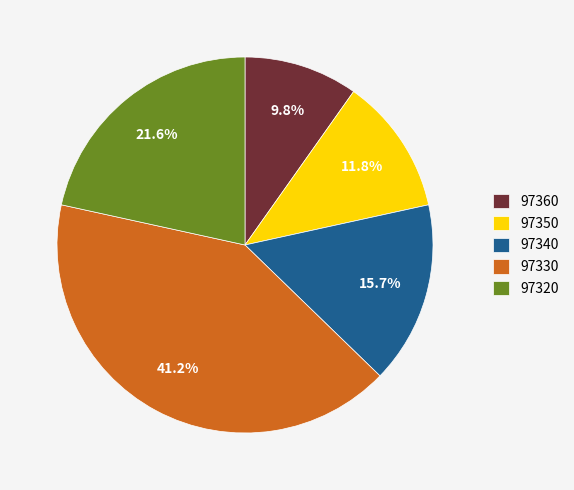

Do 97340 and 97320 together represent more than half of the pie?

No